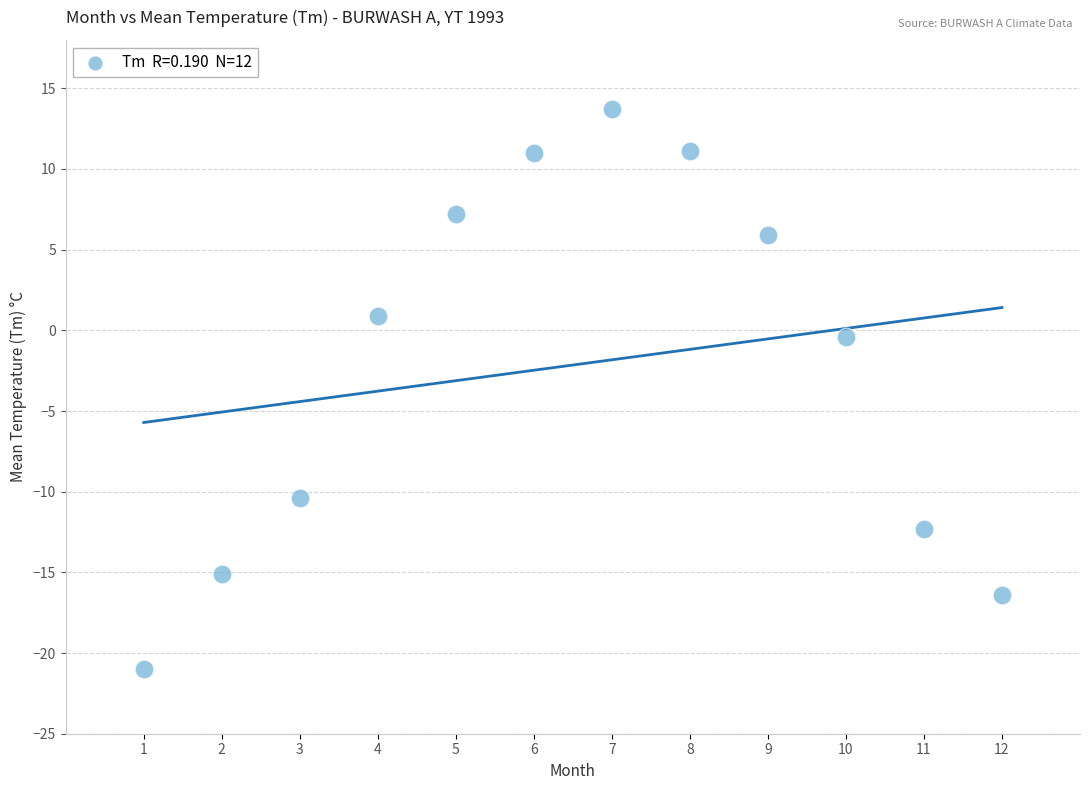

What is the range of X values (max minus min)?

11.0